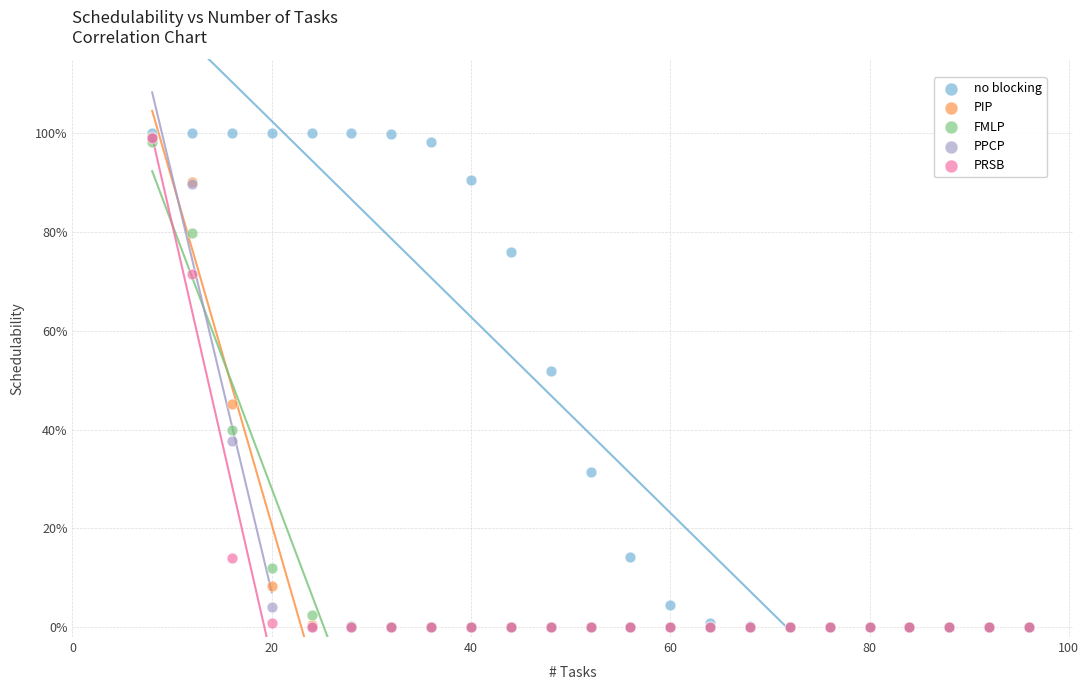

What are all the series names shown in the legend?

no blocking, PIP, FMLP, PPCP, PRSB